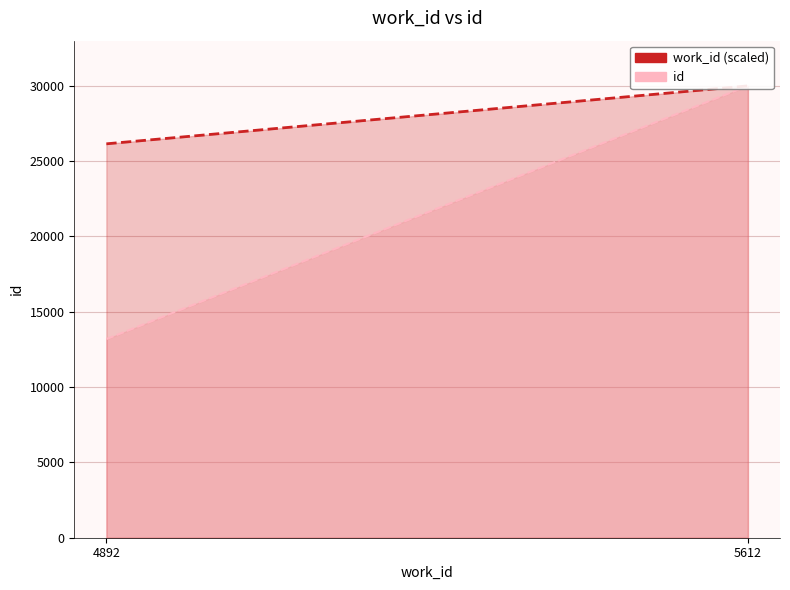

How many lines are shown in the chart?

2